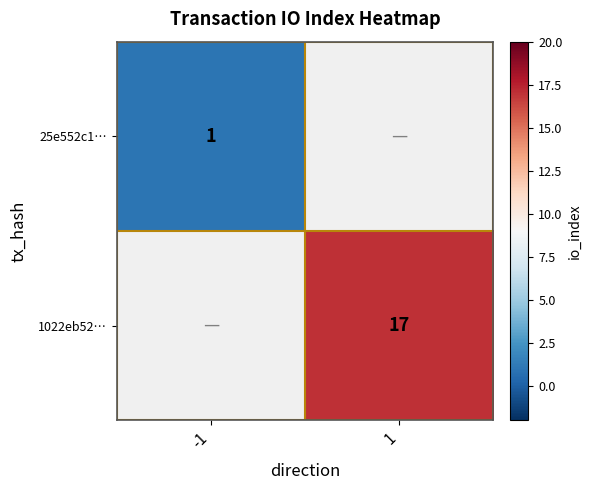

Is it true that 25e552c1… equals 1 at -1?

True